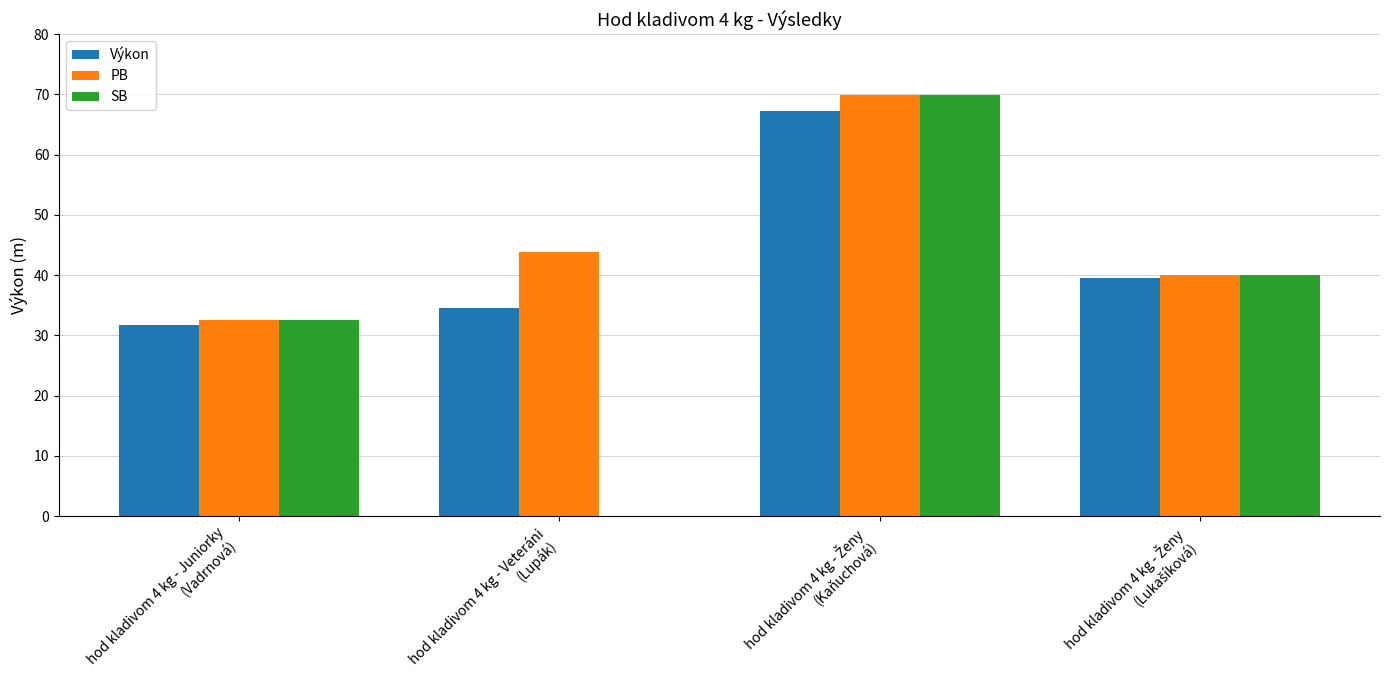

Rank the series at hod kladivom 4 kg - Juniorky
(Vadrnová) from highest to lowest value.

PB, SB, Výkon